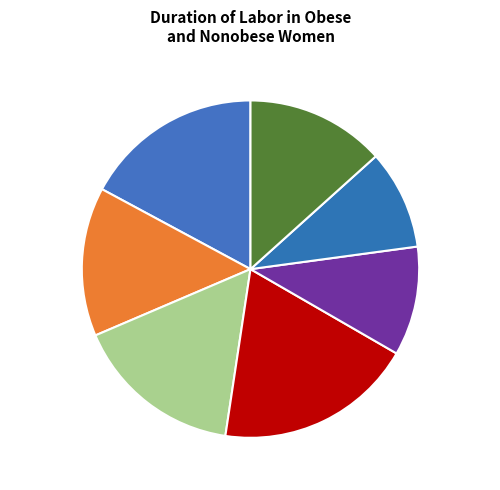

What is the ratio of the value at Obese col_2 15h 14% to the value at Nonobese col_7 14h 13%?

1.1